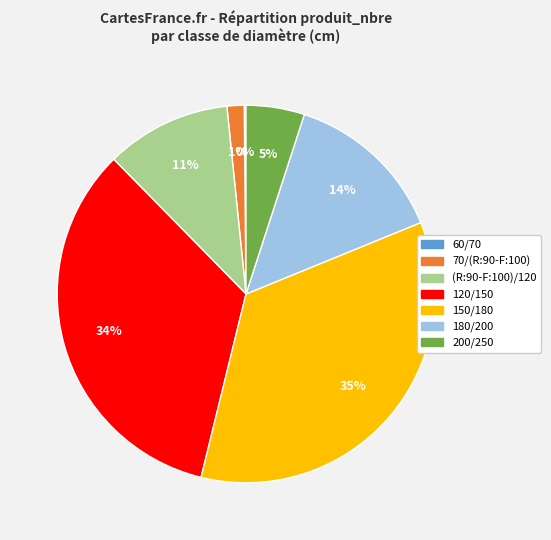

To the nearest percent, what is the difference between the largest and smallest slice percentages?

35%